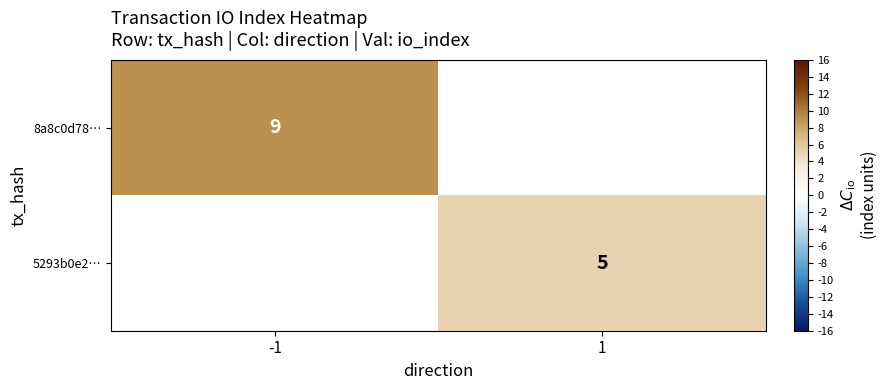

True or false: 8a8c0d78… has a value of 3 at -1.

False